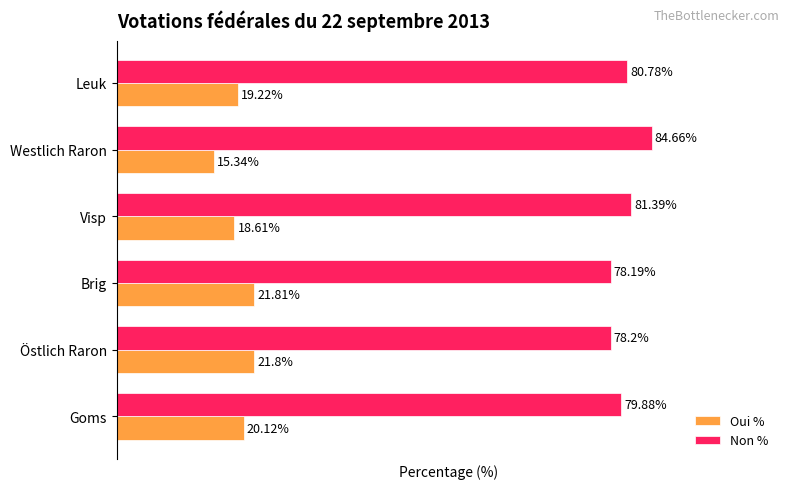

Is the value of Oui % at Östlich Raron greater than the value of Non % at Brig?

No